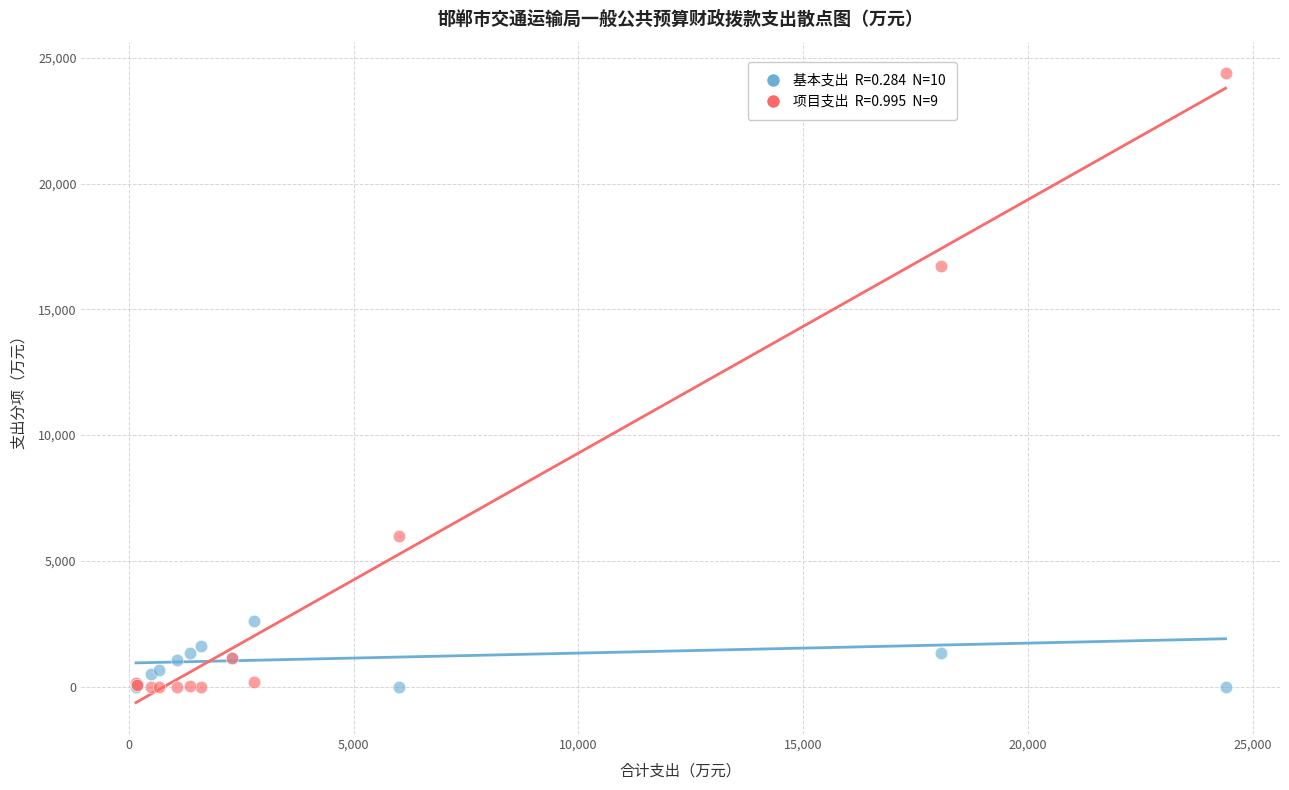

Across all series, what Y value is closest to 12194?

16709.5